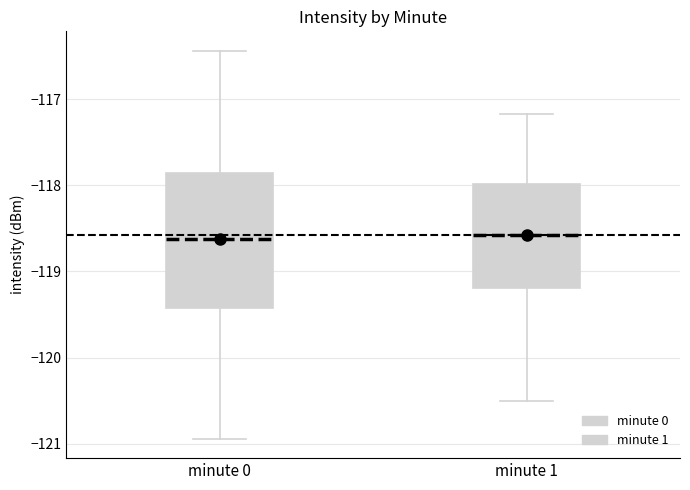

Which box is the tallest, from its lower edge to its upper edge?

minute 0